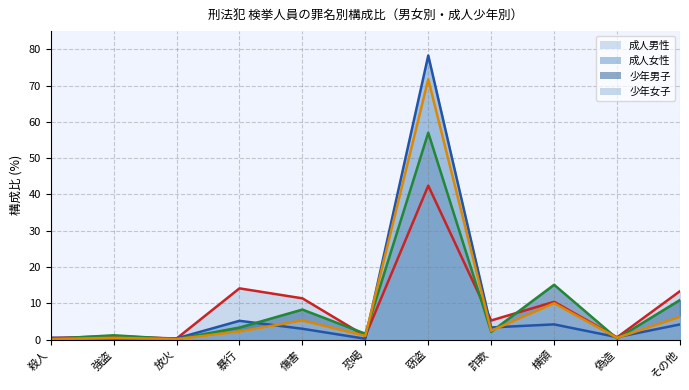

At which category is the sum across all series the highest?

窃盗